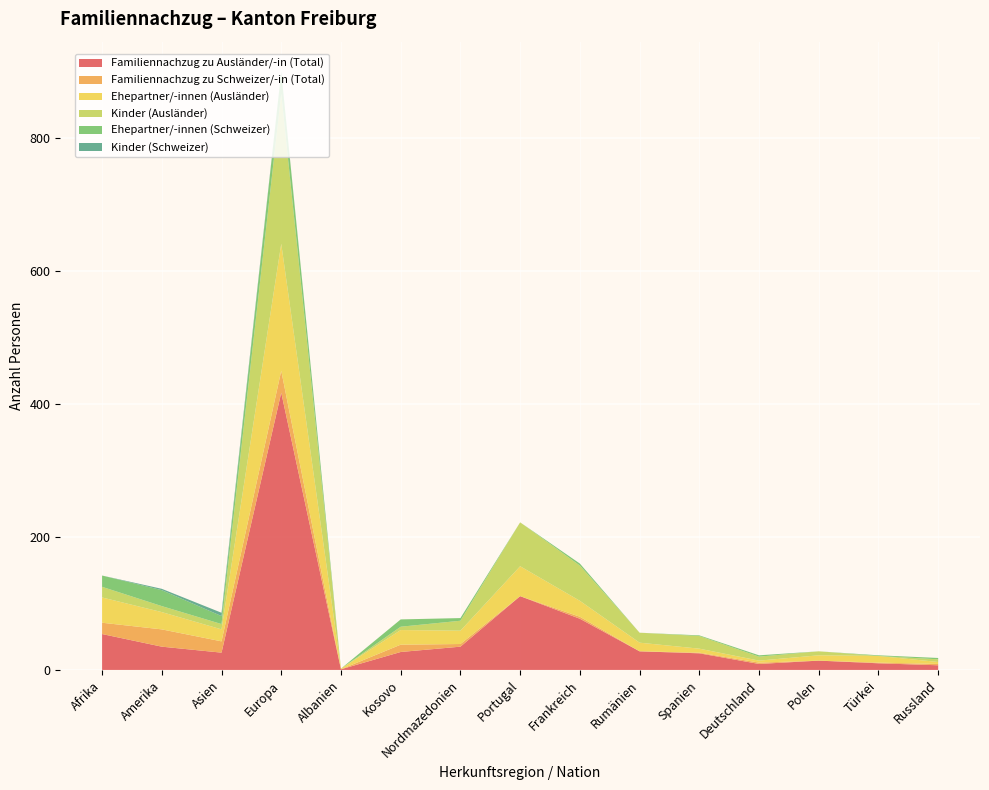

Reading left to right, list all the values displayed in this chart.

Familiennachzug zu Ausländer/-in (Total): 54	35	26	417	1	27	35	111	77	28	25	9	14	10	7
Familiennachzug zu Schweizer/-in (Total): 17	26	17	33	0	11	4	0	3	0	1	2	0	1	2
Ehepartner/-innen (Ausländer): 38	26	18	191	1	22	20	45	24	13	6	3	8	10	3
Kinder (Ausländer): 16	9	8	226	0	5	15	66	53	15	19	6	6	0	4
Ehepartner/-innen (Schweizer): 17	24	12	32	0	11	4	0	3	0	1	2	0	1	2
Kinder (Schweizer): 0	2	5	1	0	0	0	0	0	0	0	0	0	0	0